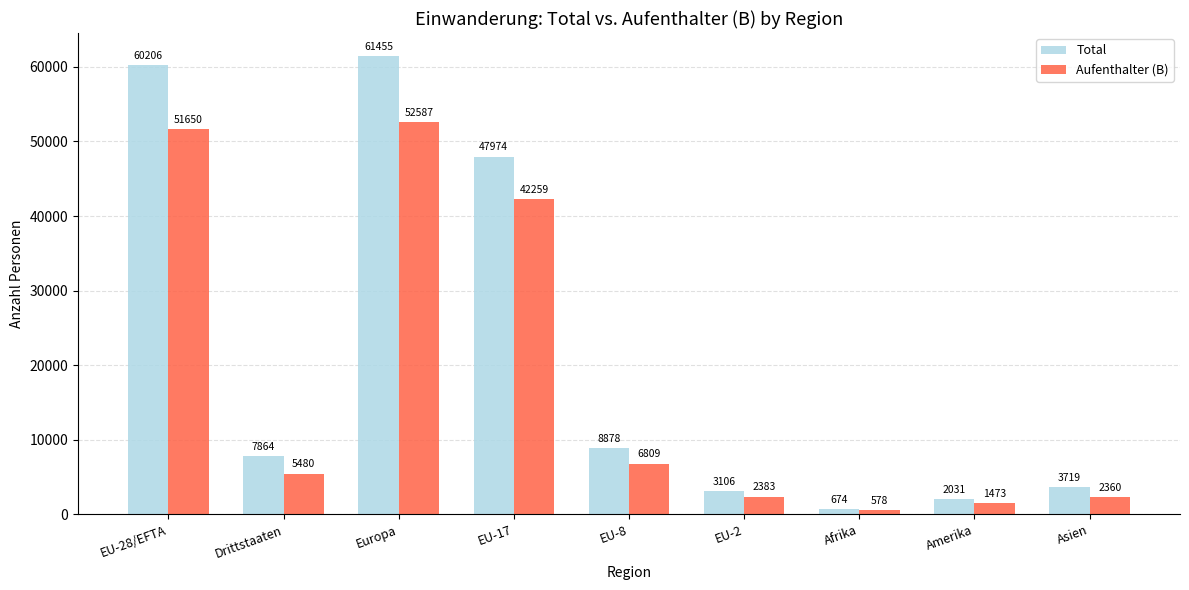

Reading right to left, extract all data points from this chart.

Total: 3719	2031	674	3106	8878	47974	61455	7864	60206
Aufenthalter (B): 2360	1473	578	2383	6809	42259	52587	5480	51650